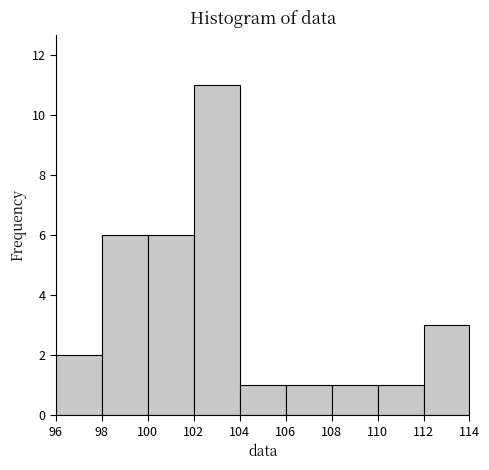

What is the height of the bar covering 106 to 108 on the x-axis? The values are not printed on the chart, so give them approximately, as read against the axis.

1